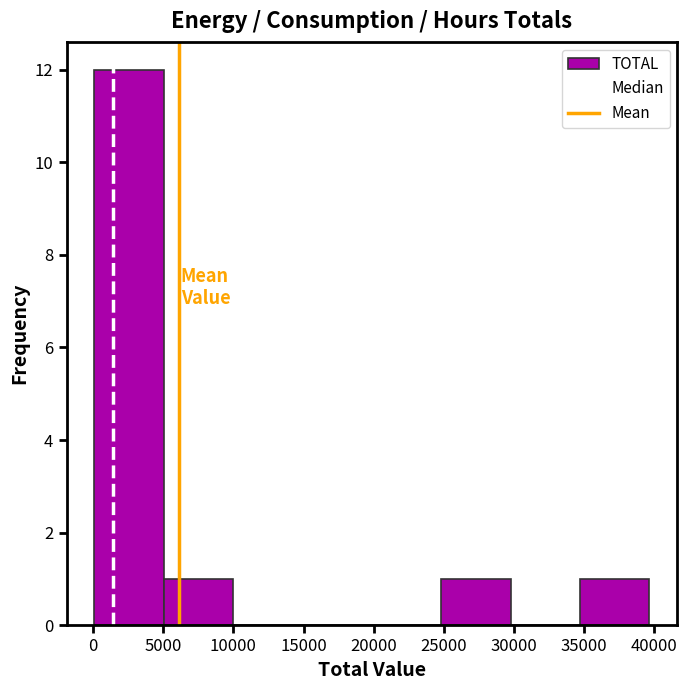

Reading left to right, transcribe this chart: for each bar, give the range it covers on the x-axis and its height. Neither the bar edges nor the heights are printed on the chart, so give them approximately, as read against the axes.

0 to 5000: 12
5000 to 10000: 1
10000 to 15000: 0
15000 to 20000: 0
20000 to 25000: 0
25000 to 30000: 1
30000 to 34500: 0
34500 to 39500: 1